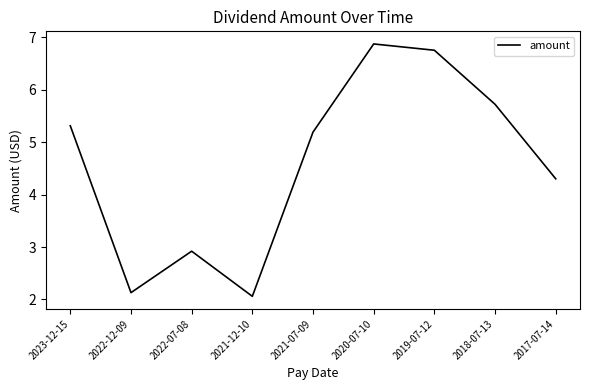

Where is the first local minimum?

2022-12-09